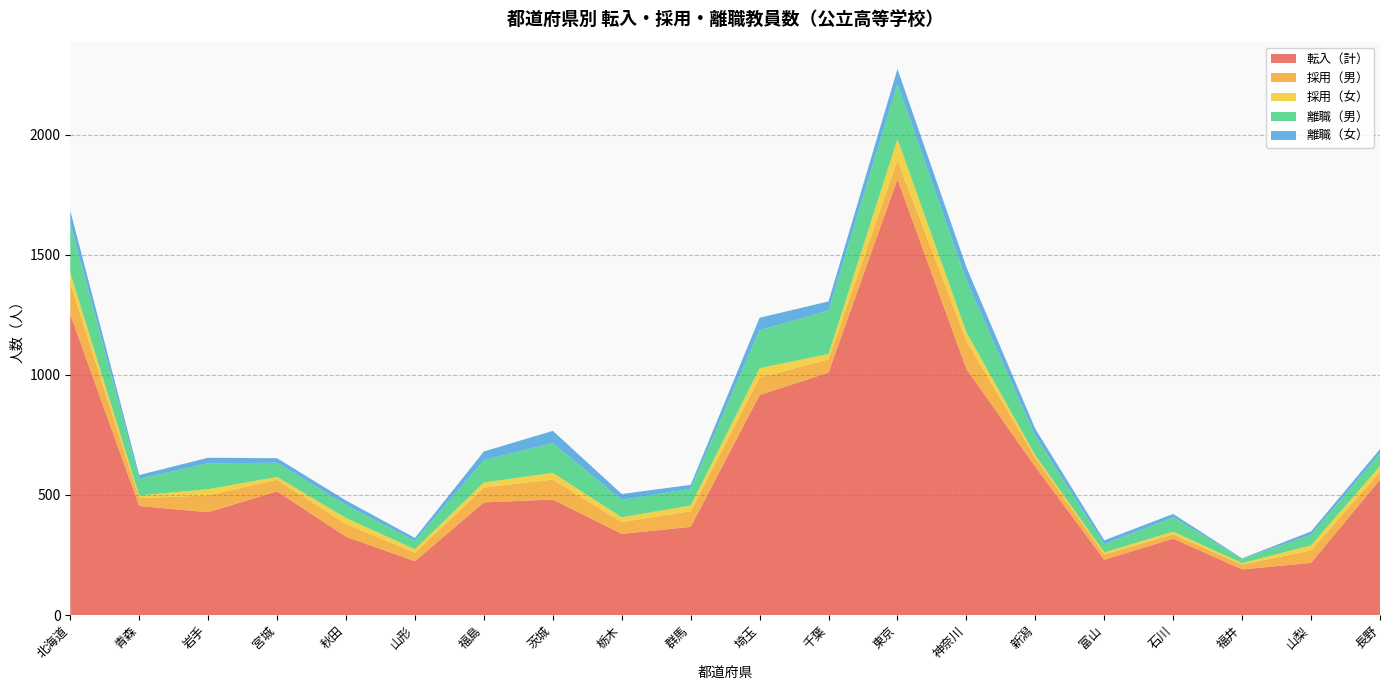

Reading left to right, what are all the values shown in this chart?

転入（計）: 1252	454	428	515	326	224	469	481	338	367	916	1010	1815	1025	617	230	318	190	217	564
採用（男）: 129	33	70	48	53	35	62	83	49	65	73	54	79	116	37	22	18	20	52	33
採用（女）: 45	11	26	12	25	15	21	28	20	24	39	23	88	37	11	9	11	6	21	23
離職（男）: 205	69	108	59	54	35	93	124	72	70	158	181	230	216	80	34	60	18	44	53
離職（女）: 53	16	23	19	19	12	36	51	25	16	52	38	62	55	30	16	14	2	14	18